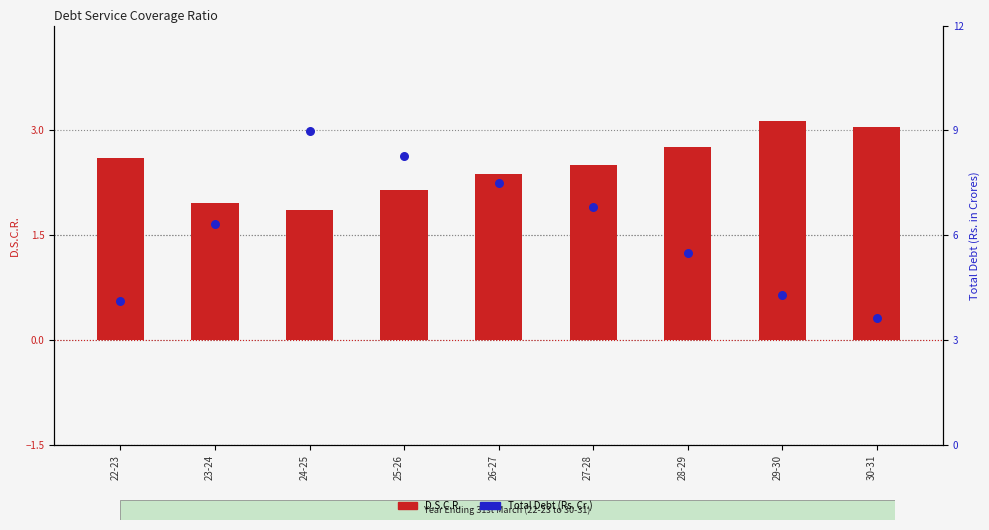

Is the value of Total Debt (Rs. Cr.) at 28-29 greater than the value of D.S.C.R. at 29-30?

Yes